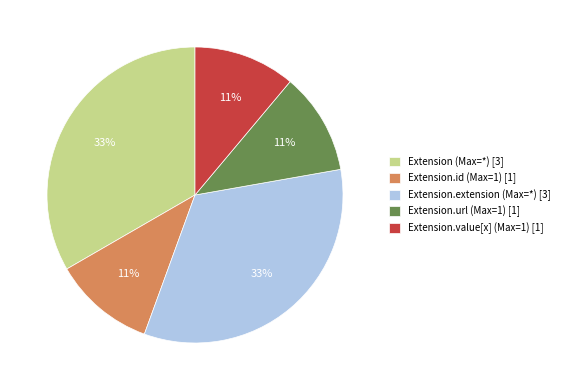

Is it true that Extension.value[x] (Max=1) [1] is 11% of the pie?

True